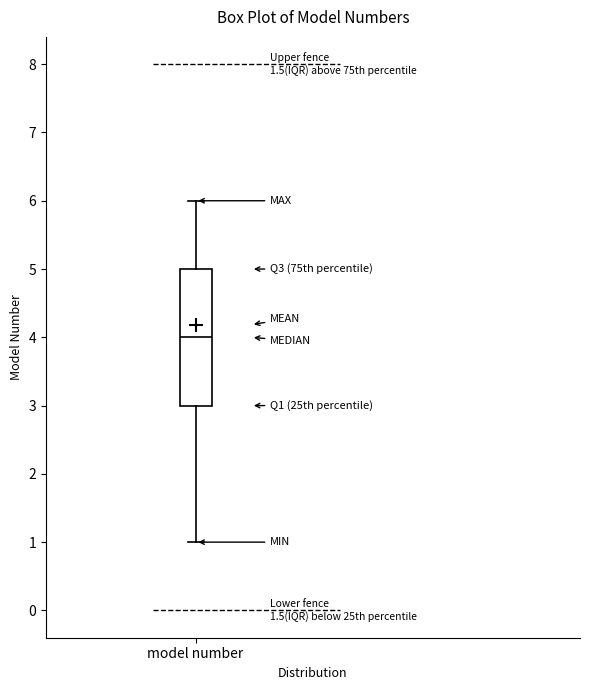

Read this box plot against the y-axis: the position of the median line, the range covered by the box, and the ends of both whiskers. The values are not printed on the chart, so give them approximately, as read against the axis.

median 4, box 3 to 5, whiskers 1 to 6